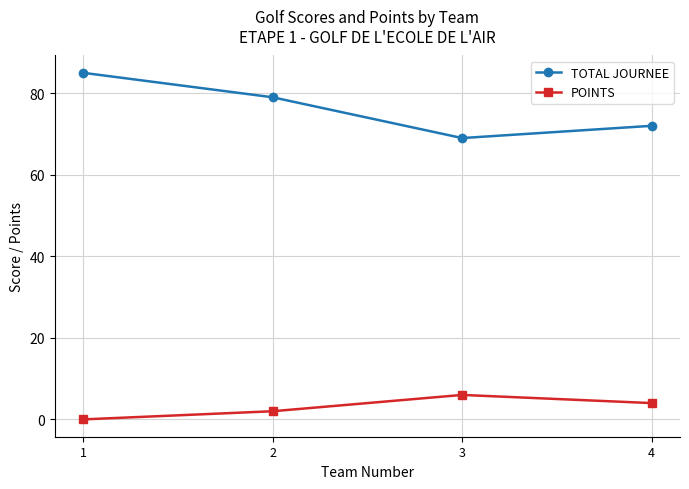

Which series has the widest spread of values?

TOTAL JOURNEE